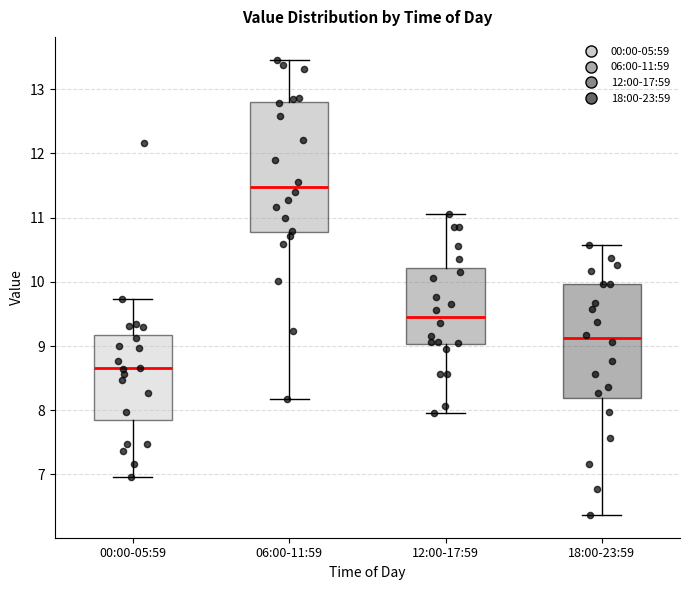

Which box's median line is the highest?

06:00-11:59